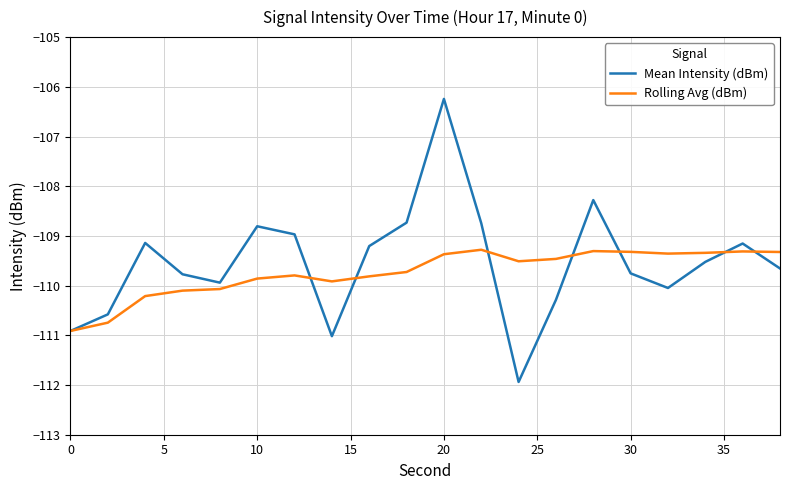

Rank the series by their maximum value, from highest to lowest.

Mean Intensity (dBm), Rolling Avg (dBm)